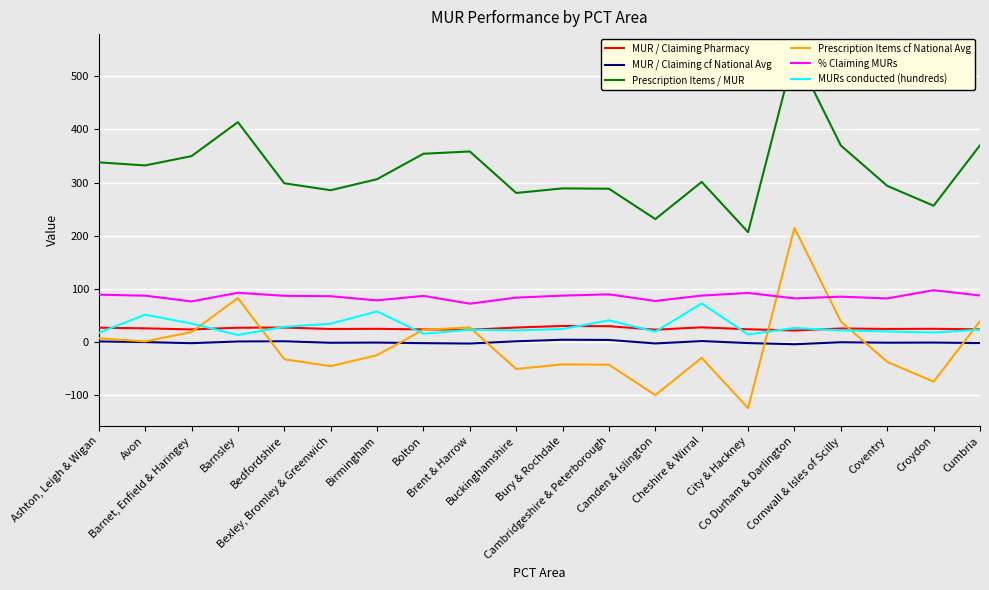

True or false: MUR / Claiming Pharmacy and MUR / Claiming cf National Avg cross at least once.

False